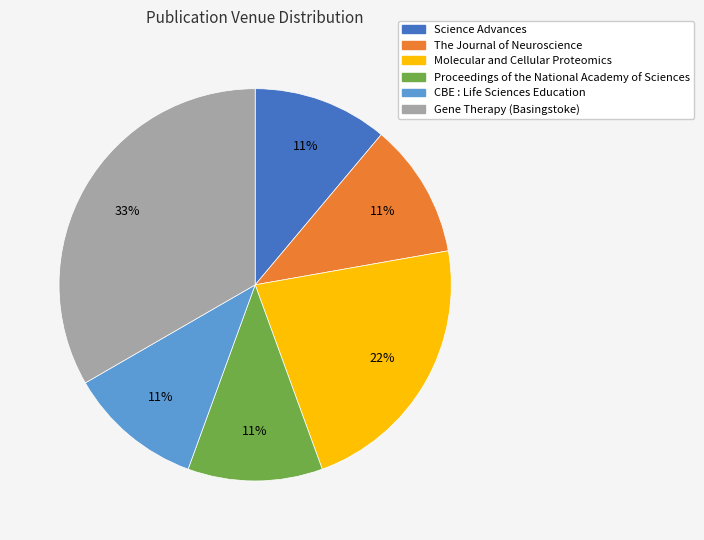

To the nearest percent, what is the average slice percentage?

17%